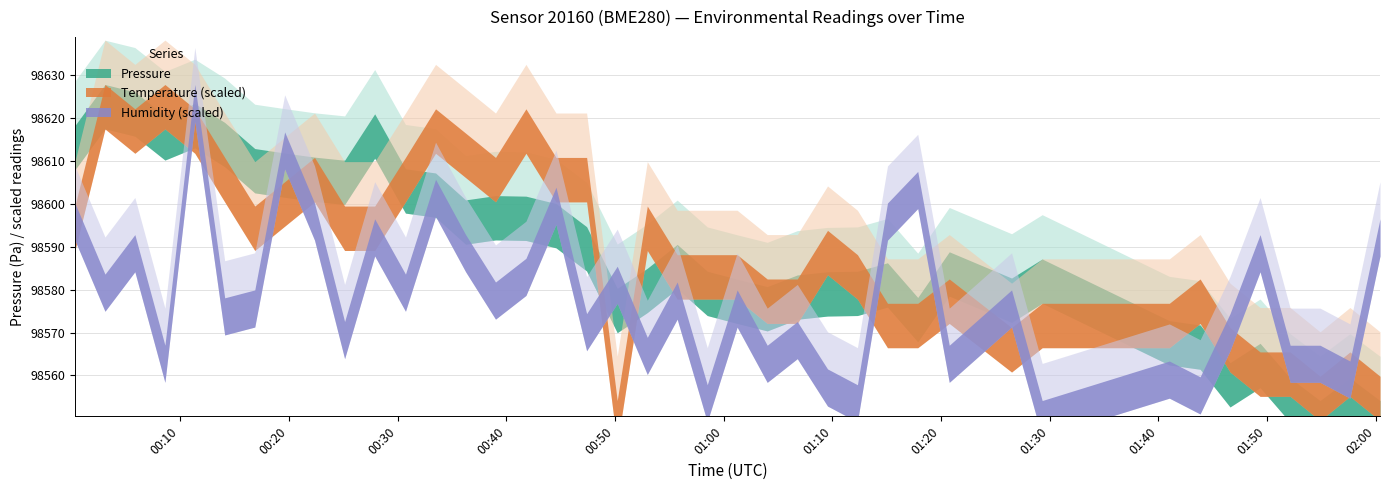

Reading left to right, extract all data points from this chart.

pressure: 98618.3	98627.8	98626.1	98620.6	98623.4	98619.0	98612.9	98611.9	98610.9	98610.2	98621.0	98608.2	98607.2	98600.9	98601.9	98601.8	98600.1	98594.7	98580.3	98585.0	98590.6	98584.3	98582.5	98580.7	98583.4	98584.2	98584.3	98586.3	98578.2	98588.8	98582.7	98587.2	98572.8	98571.8	98563.0	98567.5	98559.4	98554.2	98559.4	98554.2
temperature: 19.9	19.9	19.9	19.9	19.9	19.9	19.9	19.9	19.9	19.9	19.9	19.9	19.9	19.9	19.9	19.9	19.9	19.9	19.8	19.9	19.9	19.9	19.9	19.9	19.9	19.9	19.9	19.8	19.8	19.9	19.8	19.8	19.8	19.9	19.8	19.8	19.8	19.8	19.8	19.8
humidity: 33.9	33.8	33.9	33.7	34.1	33.8	33.8	34.0	33.9	33.8	33.9	33.8	34.0	33.9	33.8	33.9	33.9	33.8	33.8	33.8	33.8	33.7	33.8	33.7	33.8	33.7	33.7	33.9	34.0	33.7	33.8	33.7	33.7	33.7	33.8	33.9	33.7	33.7	33.7	33.9